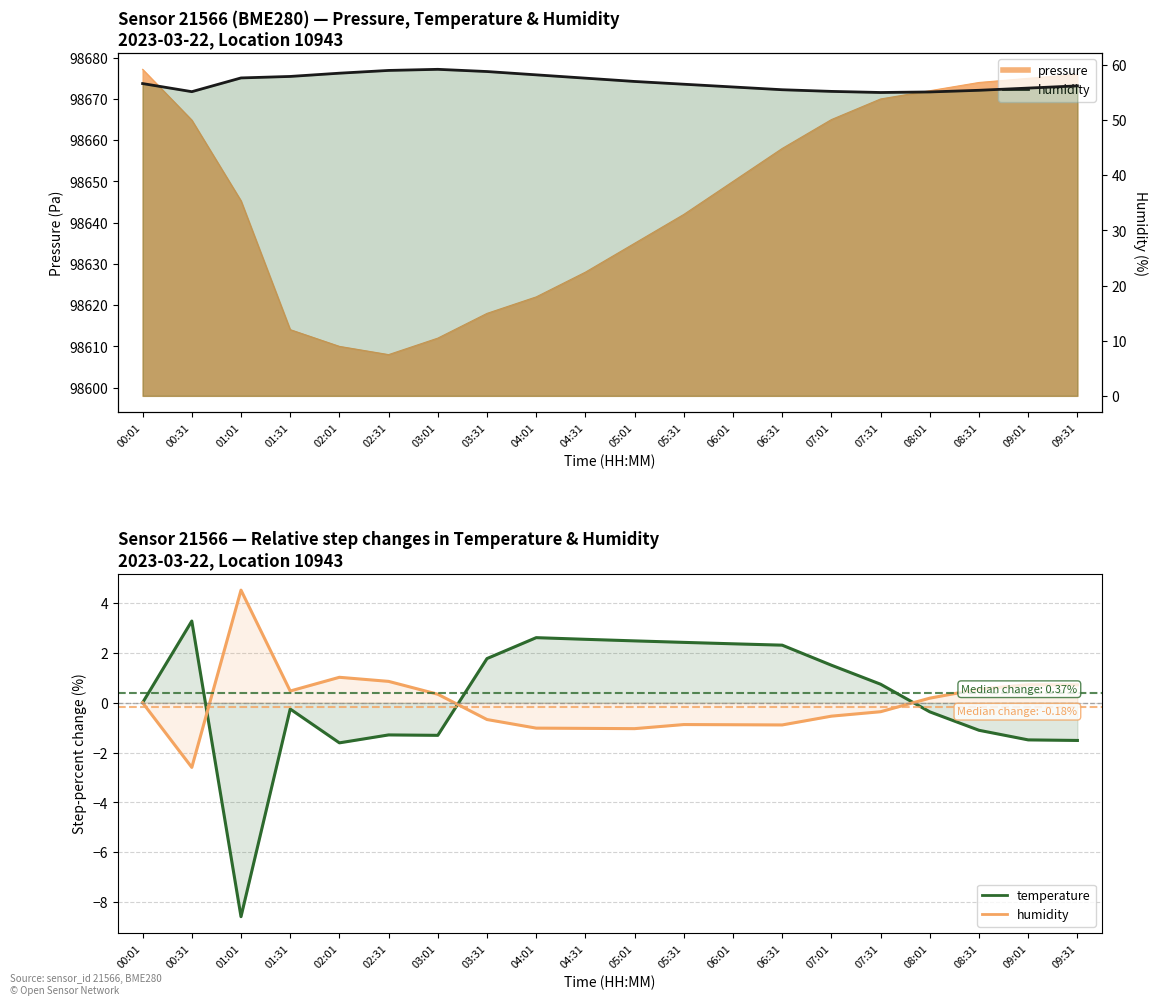

What is the approximate value of temperature at 03:31?

1.8